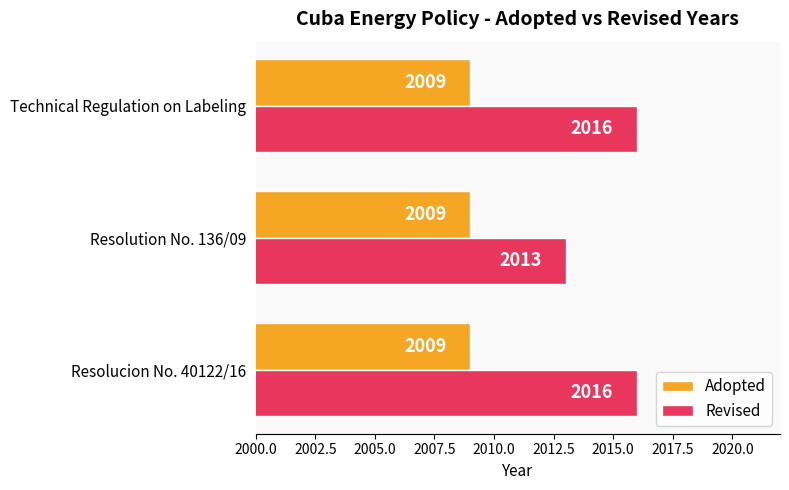

What is the spread (max minus min) of values at Technical Regulation on Labeling?

7